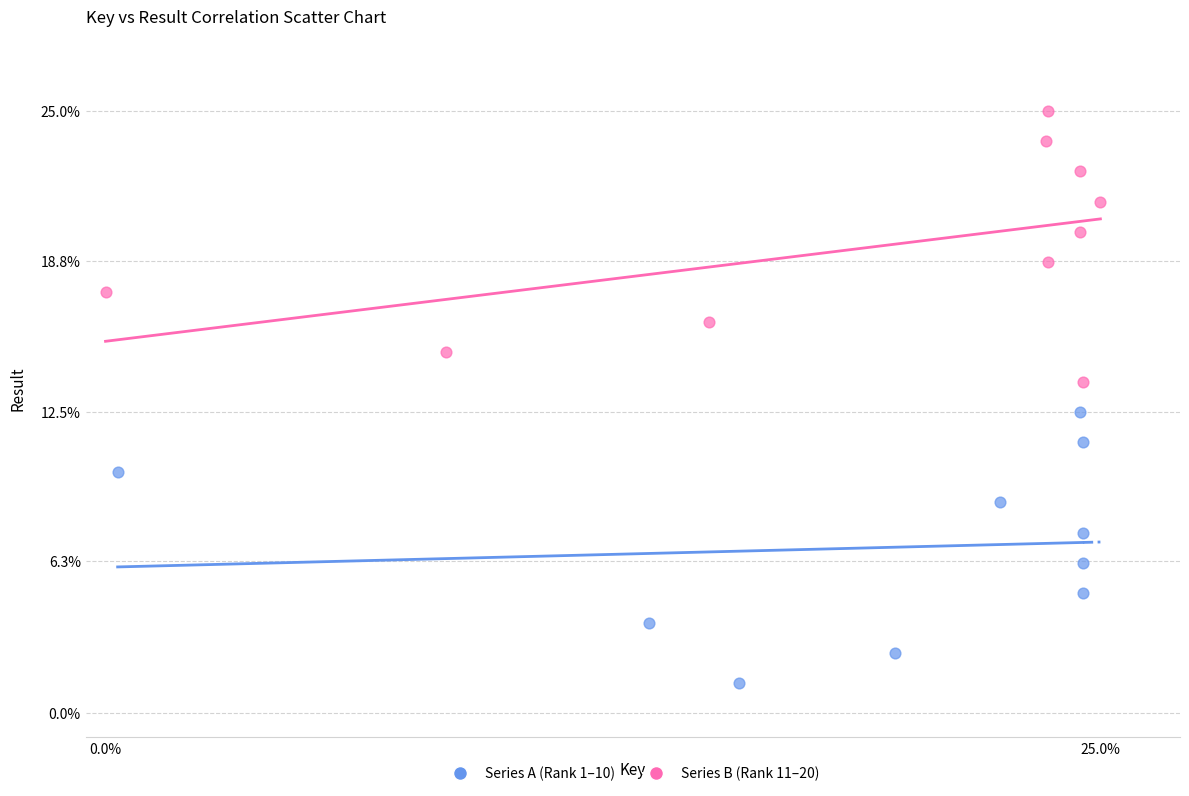

Which series contains the lowest Y value?

Series A (Rank 1–10)